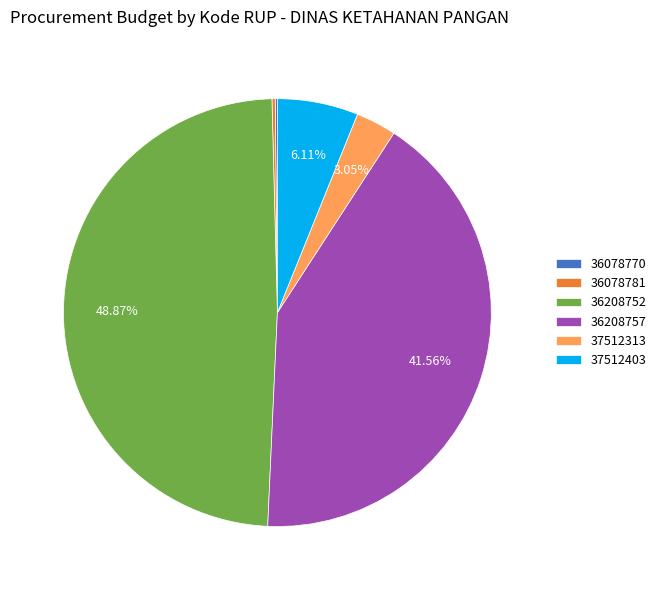

Is 36208752 the majority of the pie?

No